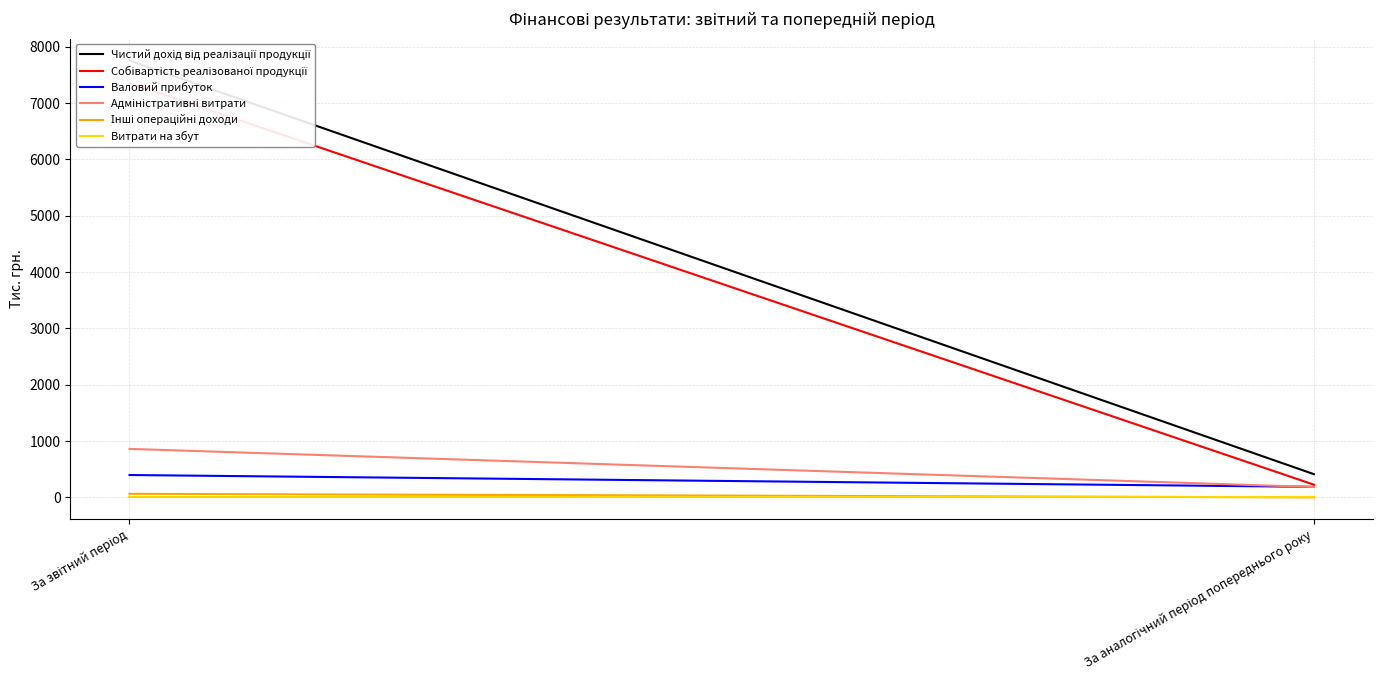

Reading left to right, what are all the values shown in this chart?

Чистий дохід від реалізації продукції: 7756	412
Собівартість реалізованої продукції: 7359	225
Валовий прибуток: 397	187
Адміністративні витрати: 861	184
Інші операційні доходи: 63	0
Витрати на збут: 0	0